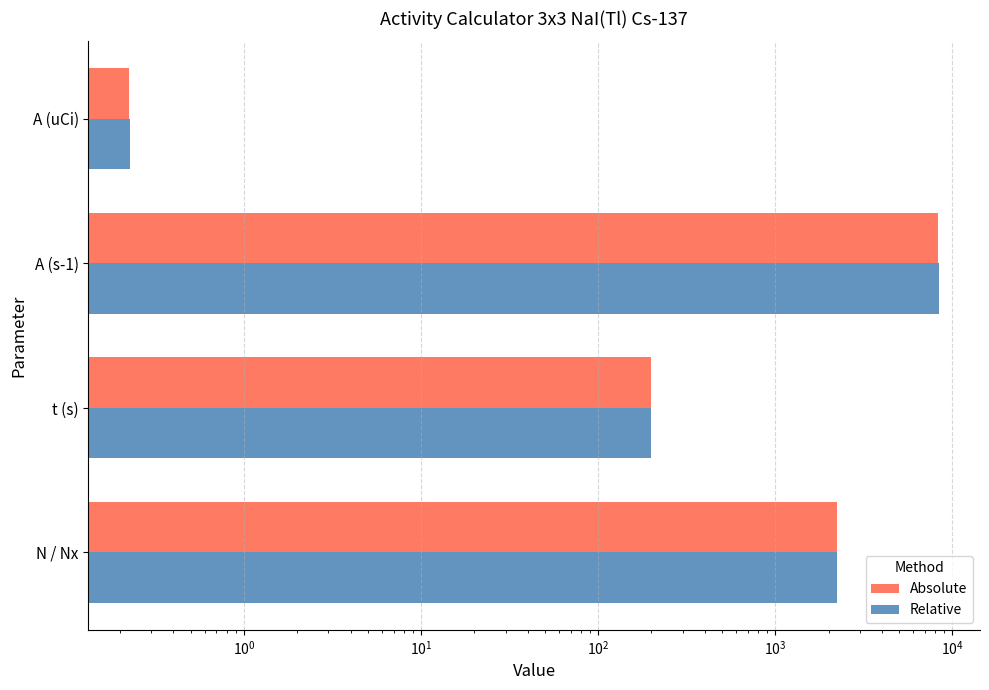

How many categories are shown in the chart?

4